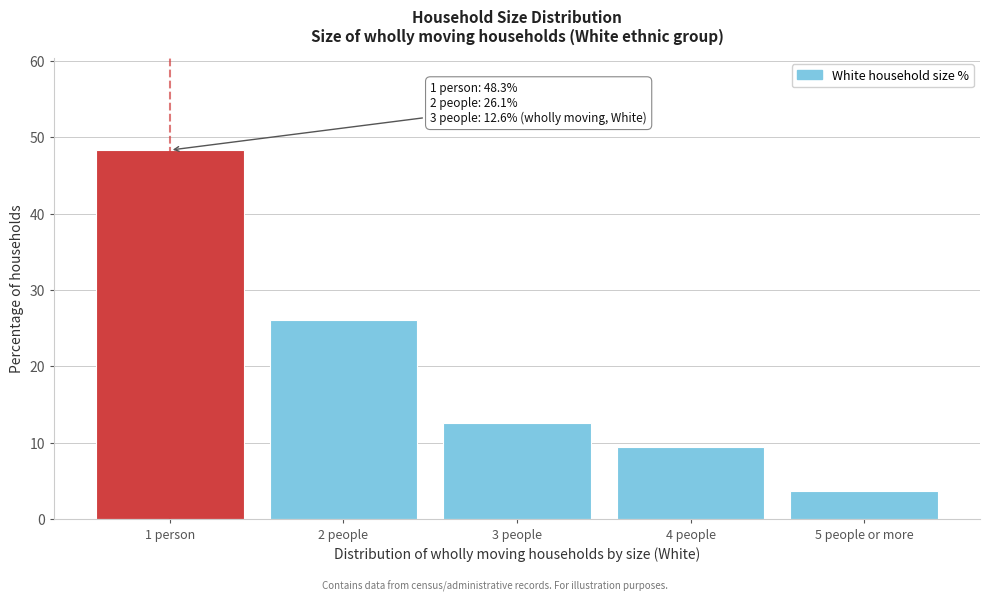

Reading left to right, what are all the values shown in this chart?

1 person=48.3	2 people=26.1	3 people=12.6	4 people=9.4	5 people or more=3.7